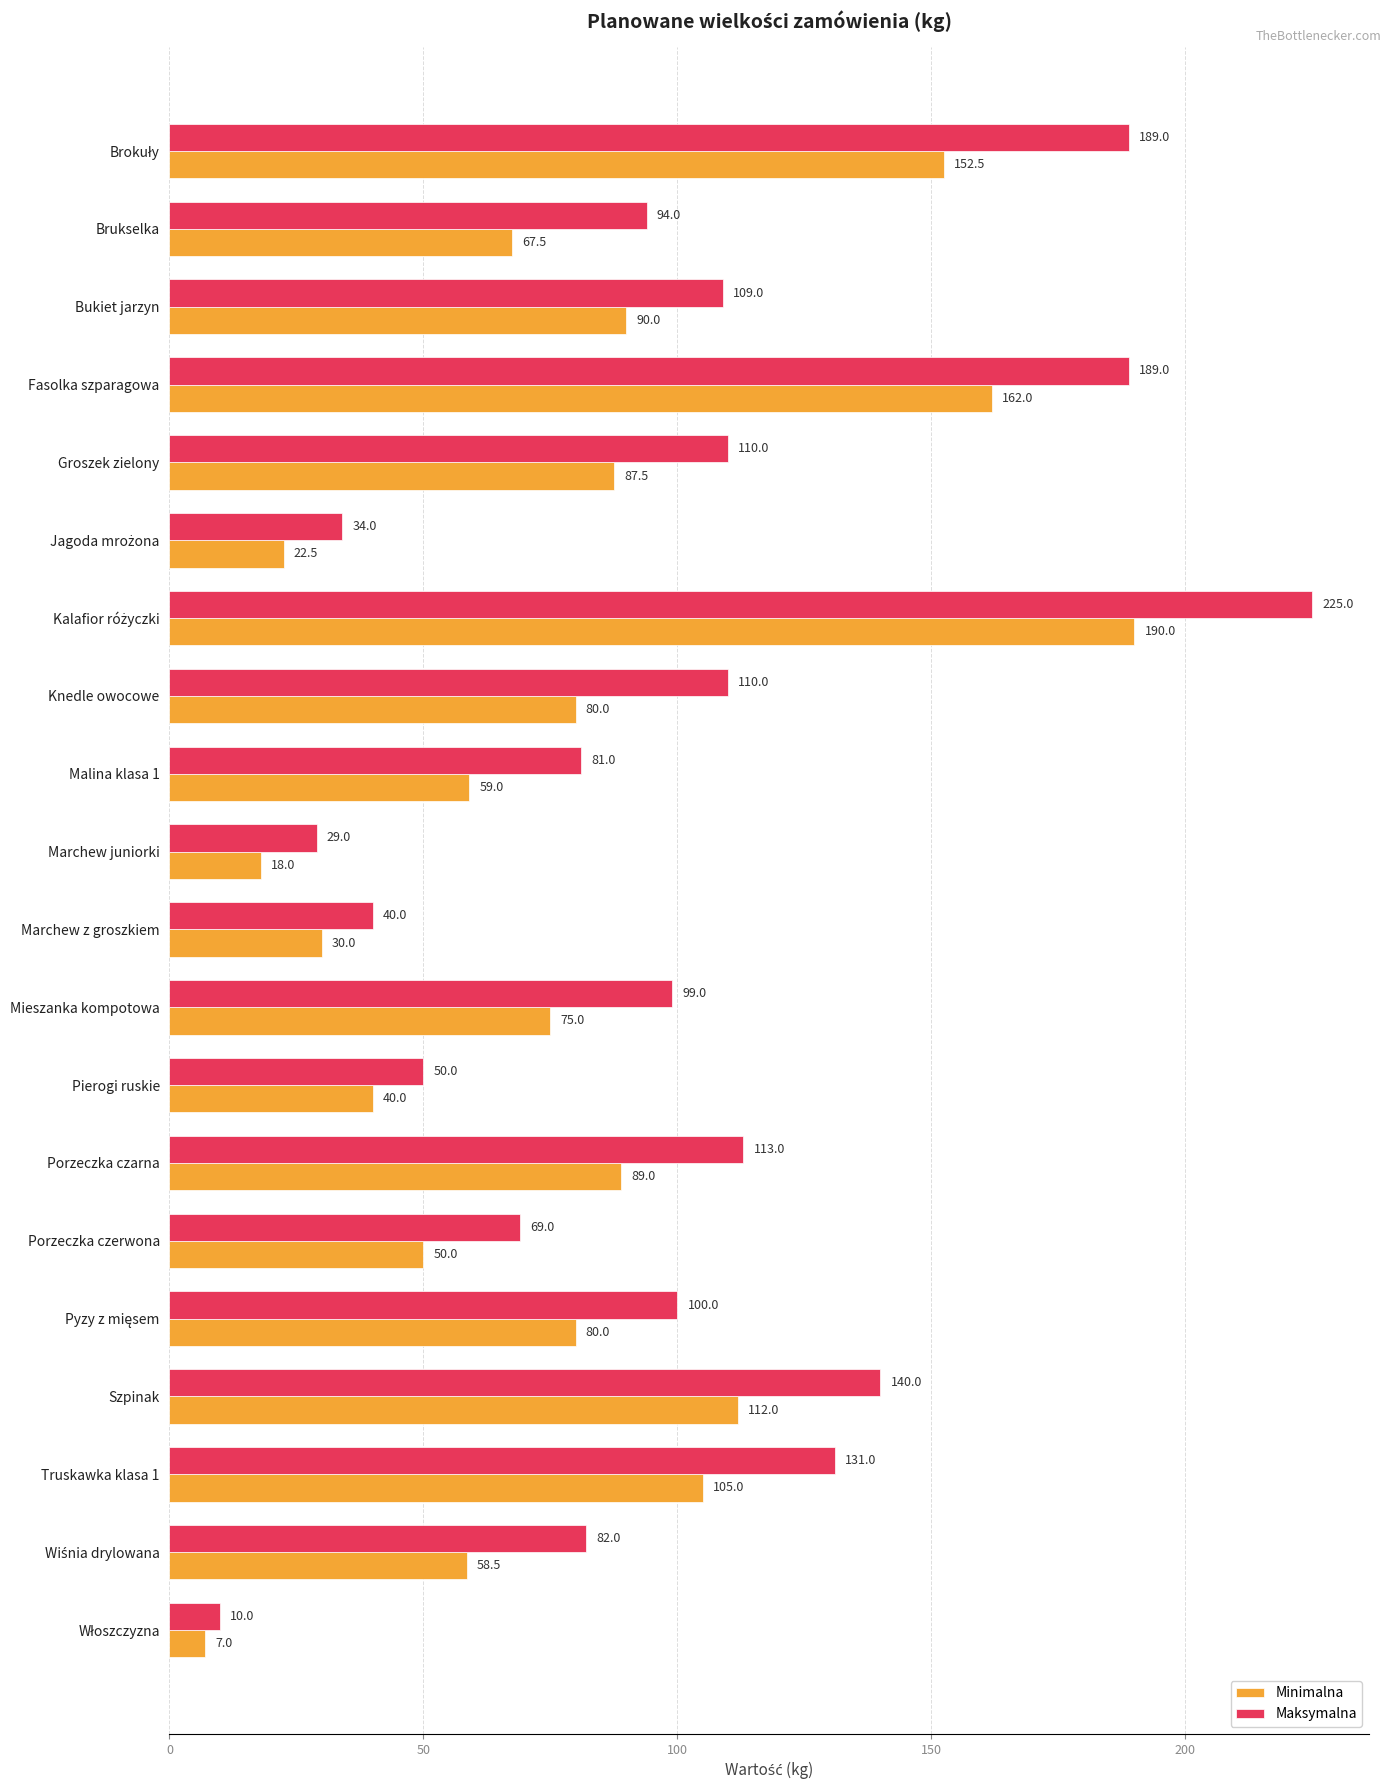

Between Fasolka szparagowa and Truskawka klasa 1, which series saw the biggest shift?

Maksymalna